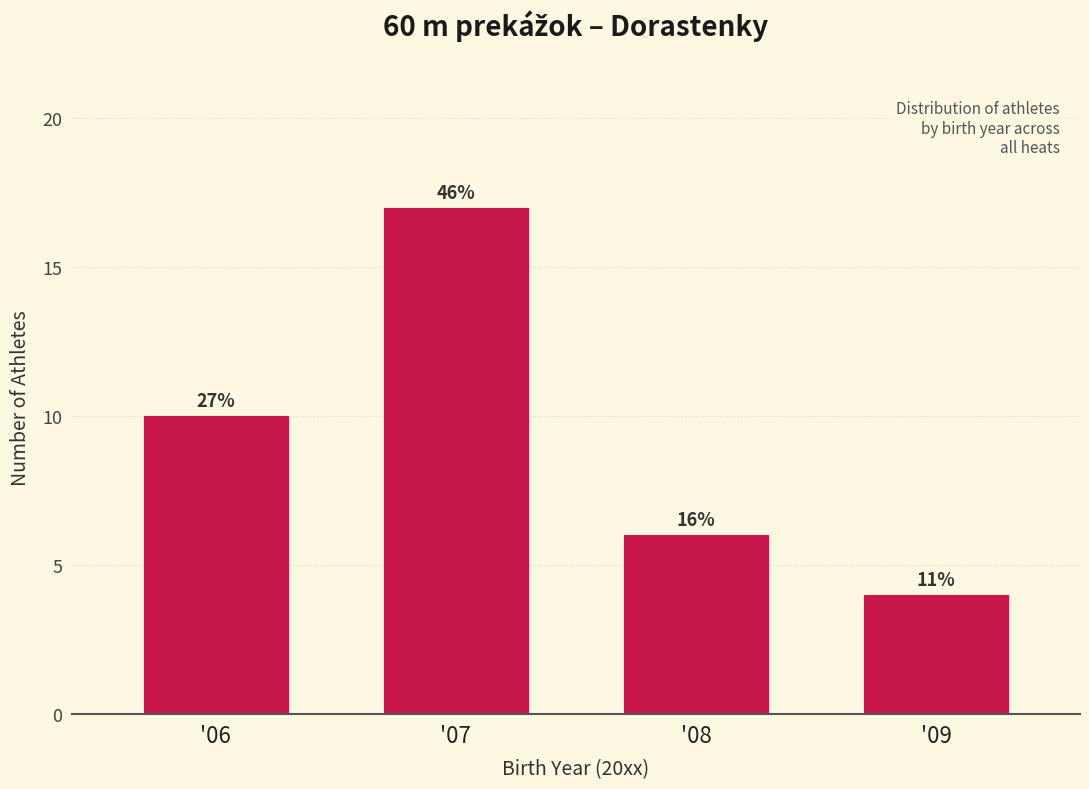

Does the chart contain any negative values?

No